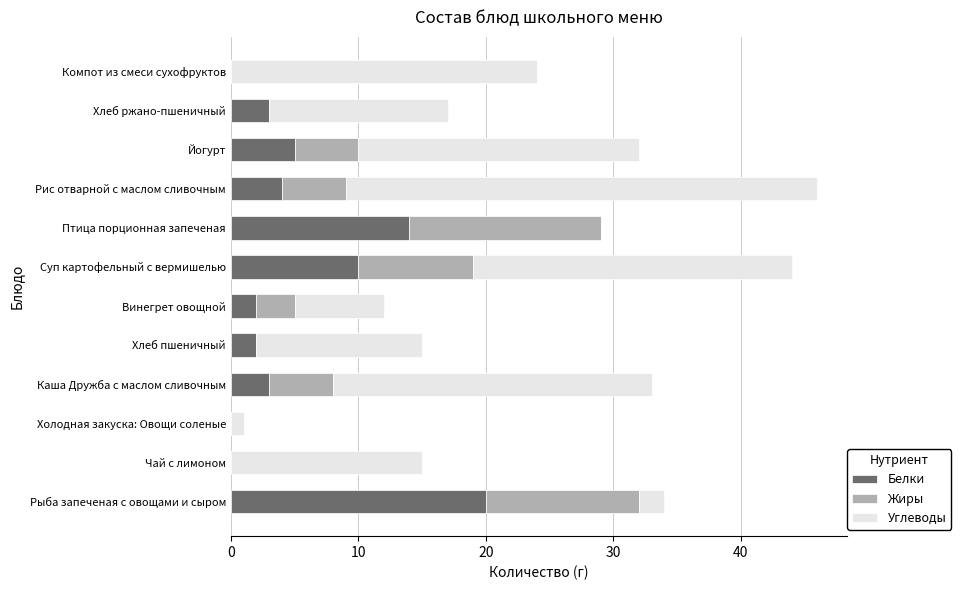

Is it true that Белки equals 5 at Хлеб ржано-пшеничный?

False